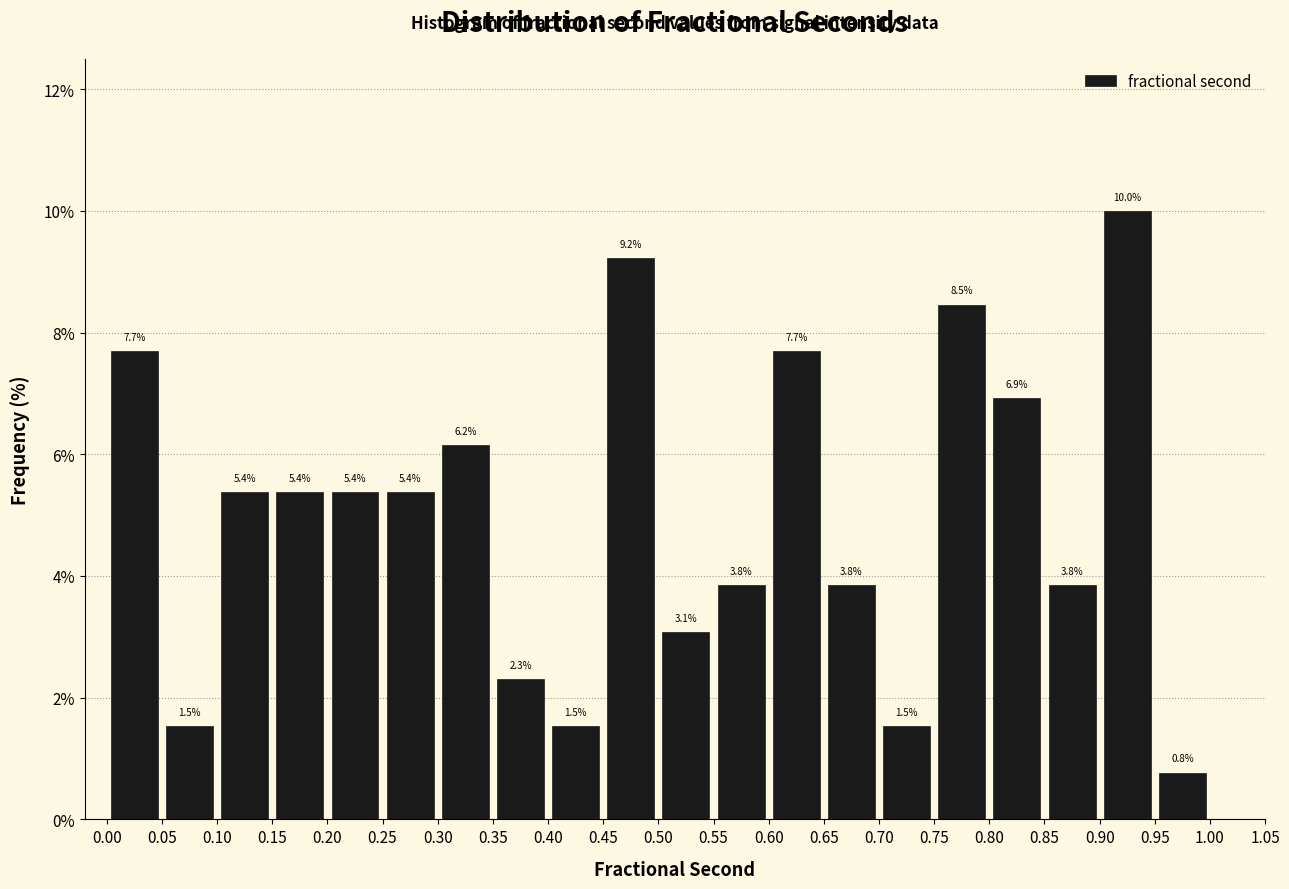

What is the height of the bar covering 0.00 to 0.05 on the x-axis?

7.7